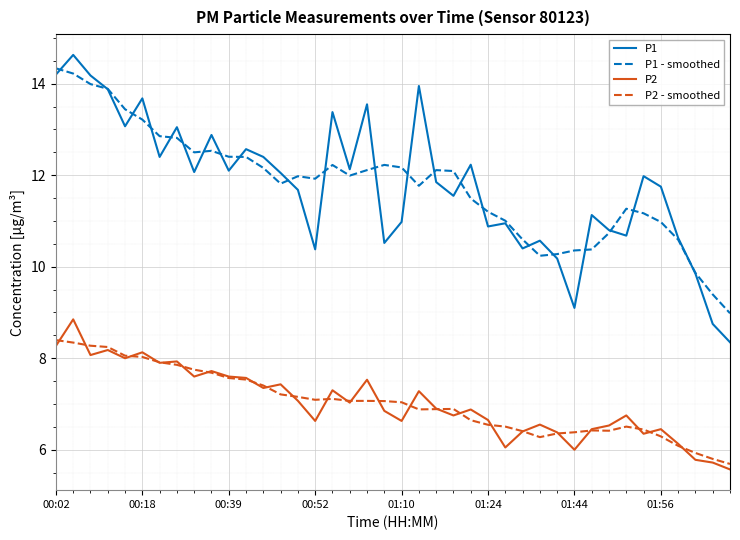

What is the smallest value displayed?

5.6